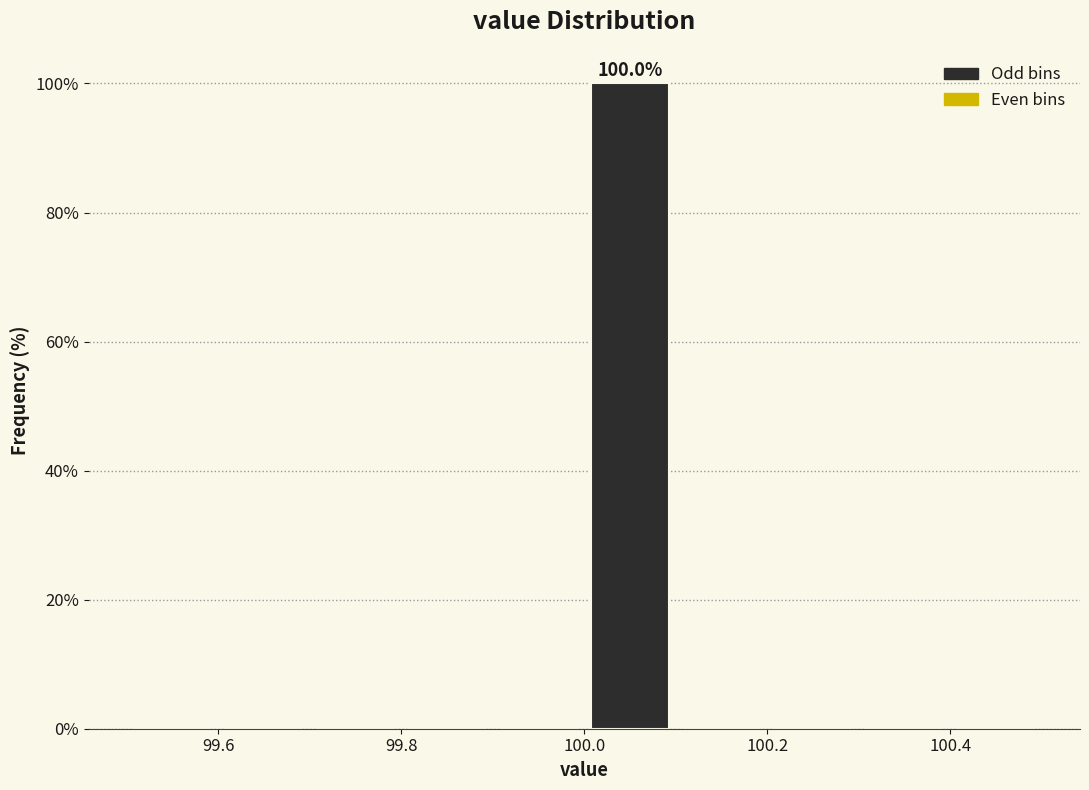

Which range on the x-axis has the tallest bar?

100.0 to 100.1